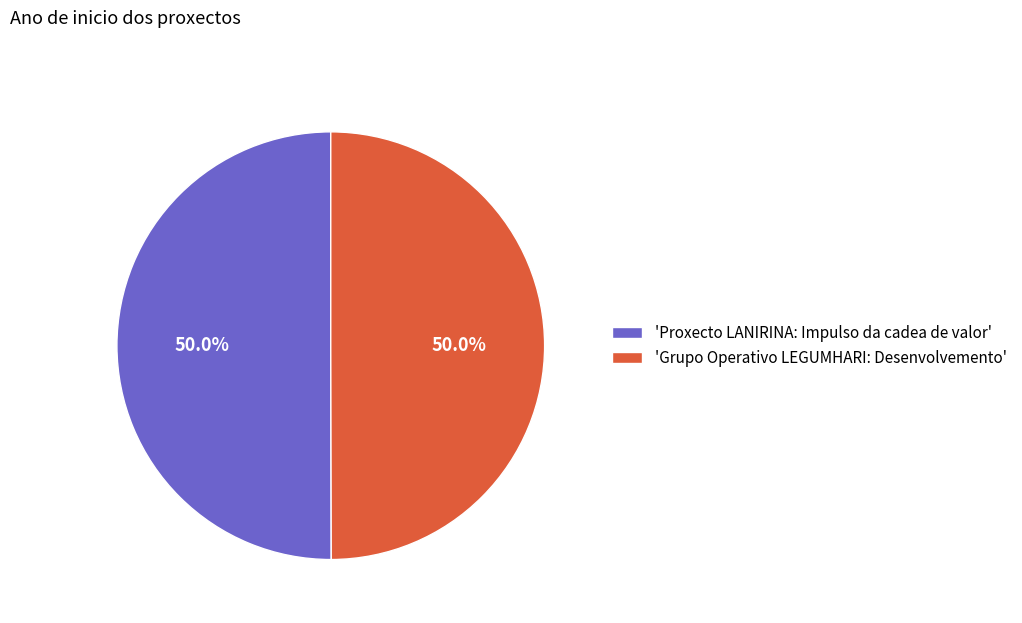

Approximately how many times larger is the value at 'Proxecto LANIRINA: Impulso da cadea de valor' compared to 'Grupo Operativo LEGUMHARI: Desenvolvemento'?

1.0